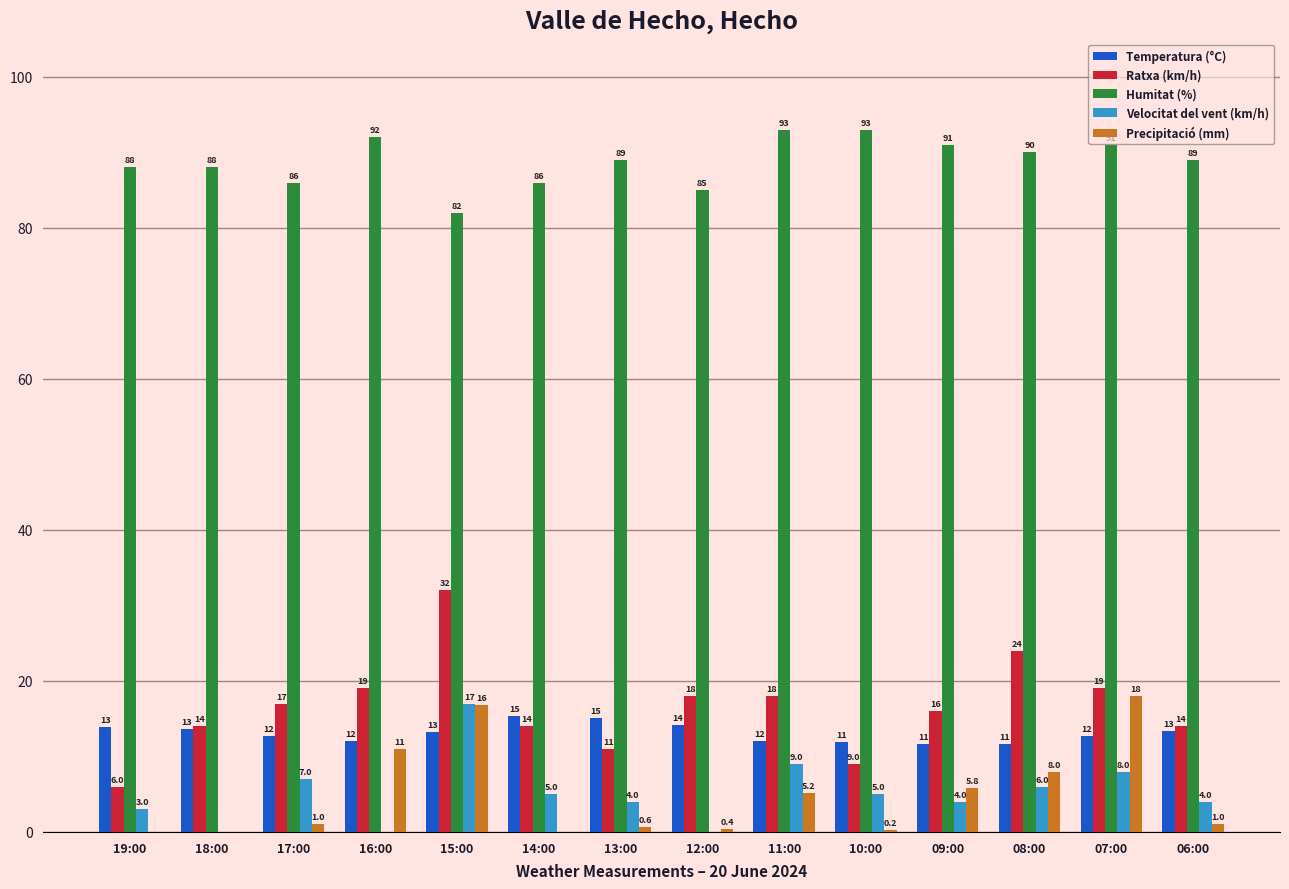

What is the total value across all series at 17:00?

123.7